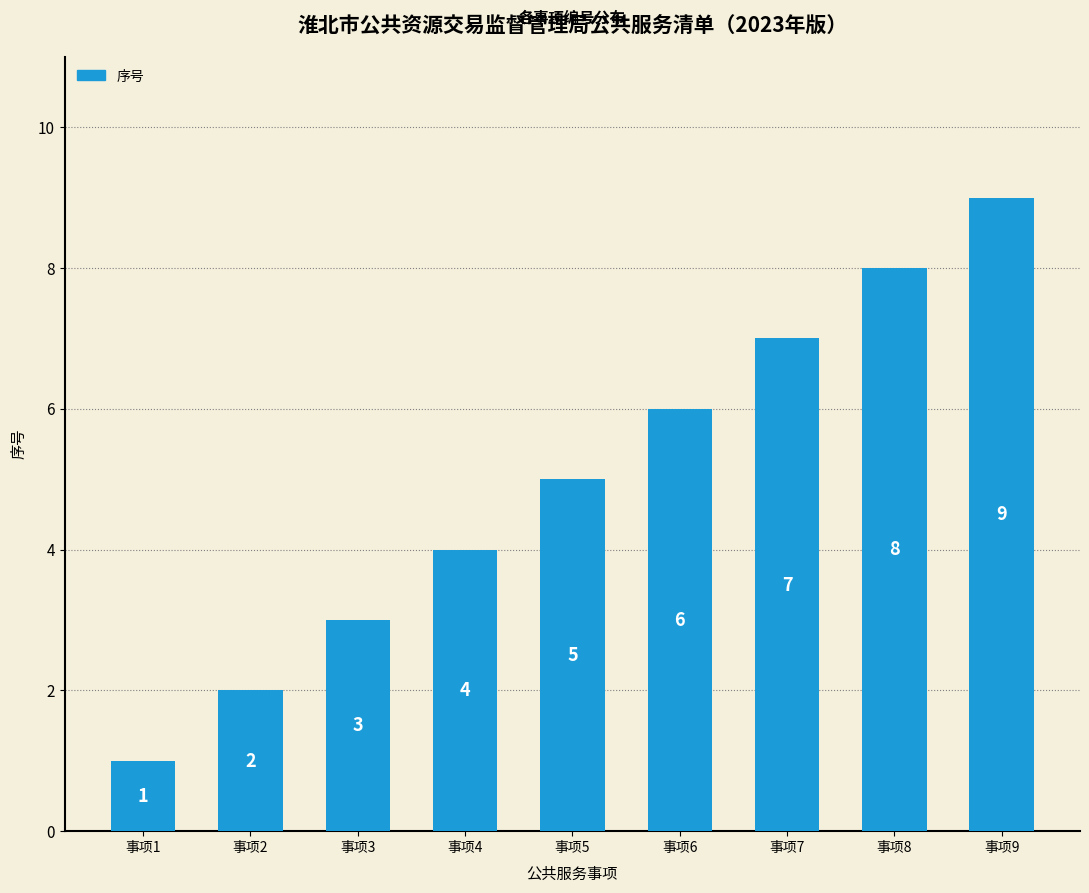

List the labels in order of value, smallest first.

事项1, 事项2, 事项3, 事项4, 事项5, 事项6, 事项7, 事项8, 事项9